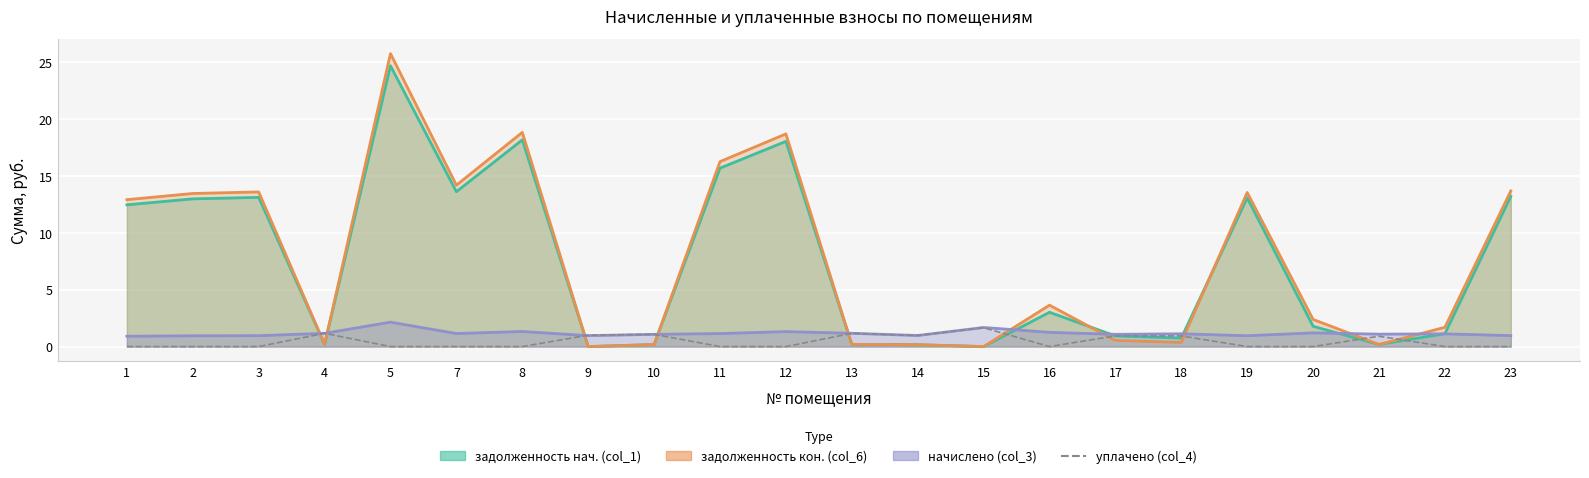

Does the chart display data point markers on the line(s)?

No